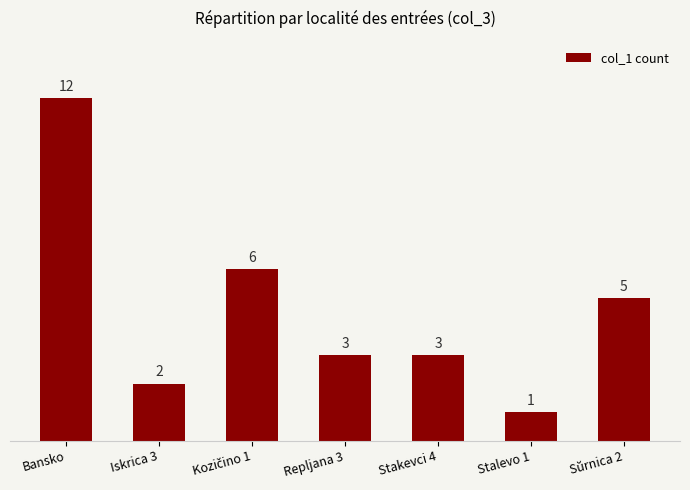

Read the value at Bansko, to the nearest 10.

10